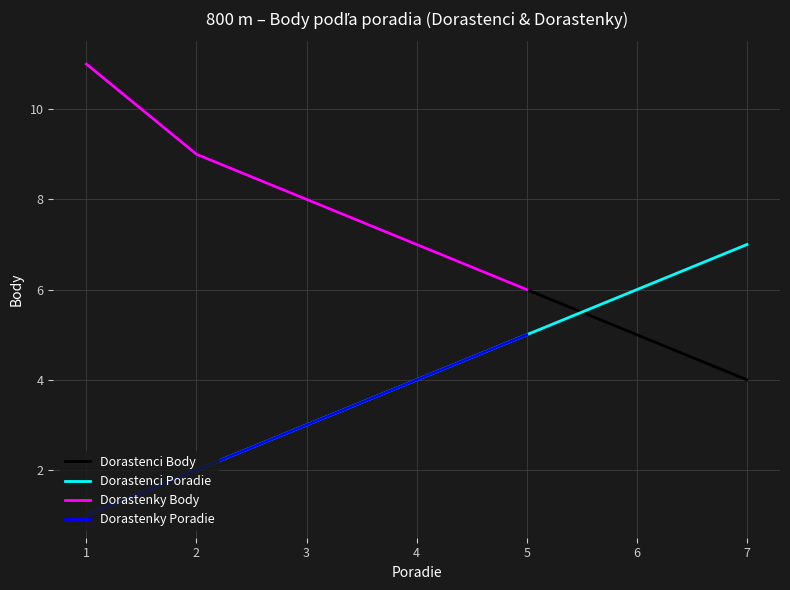

Which label corresponds to the smallest value in the chart?

1